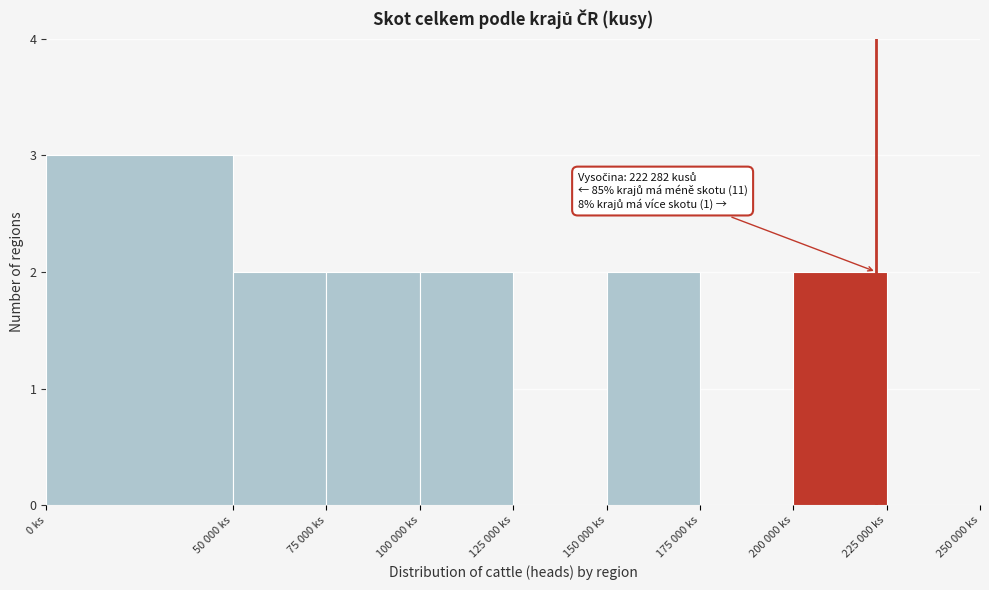

Reading left to right, transcribe all the data shown in this chart.

0 ks=3	50 000 ks=2	75 000 ks=2	100 000 ks=2	125 000 ks=0	150 000 ks=2	175 000 ks=0	200 000 ks=2	225 000 ks=0